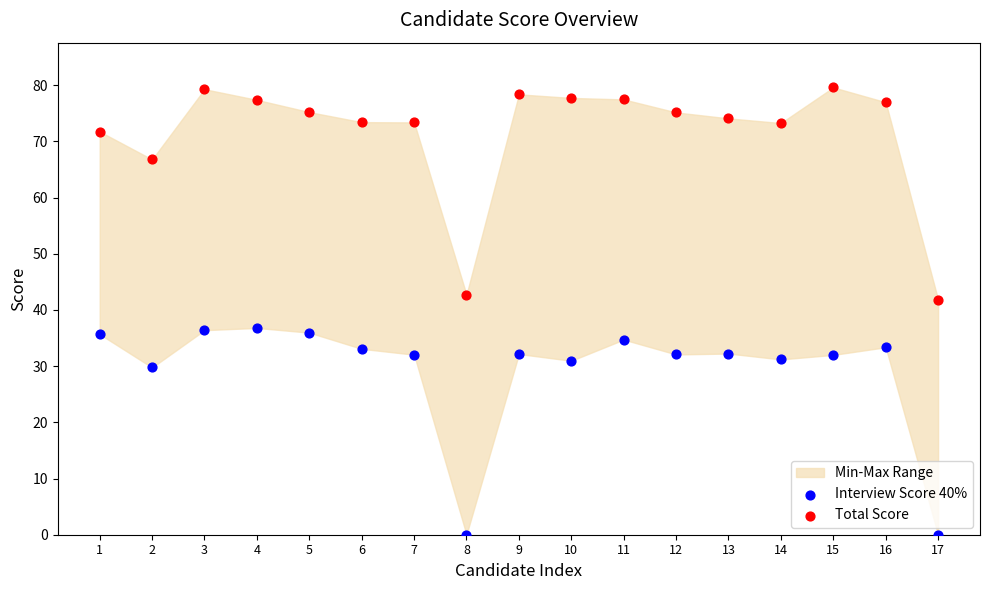

Across all data points, what is the range of Y values (max minus min)?

79.6